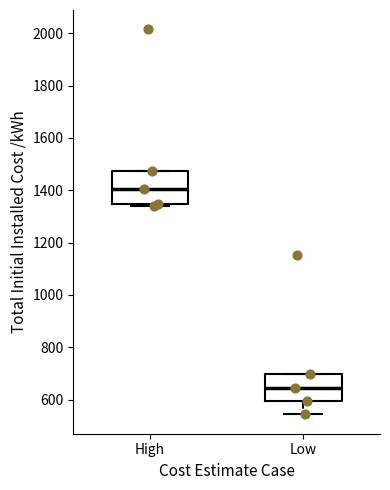

Reading left to right, read every box against the y-axis: the position of its median line, the range the box covers, and the ends of its whiskers. The values are not printed on the chart, so give them approximately, as read against the axis.

High: median 1400, box 1340 to 1480, whiskers 1340 to 1480
Low: median 640, box 600 to 700, whiskers 540 to 700